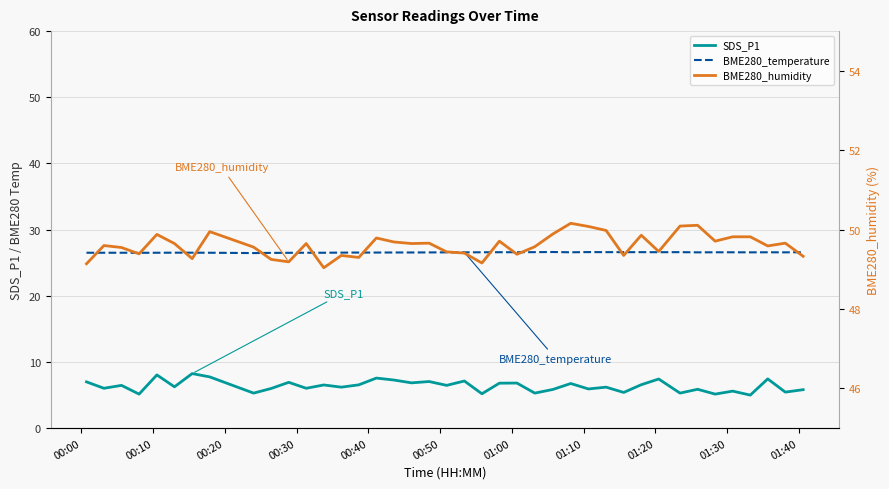

True or false: SDS_P1 and BME280_humidity intersect in this chart.

False